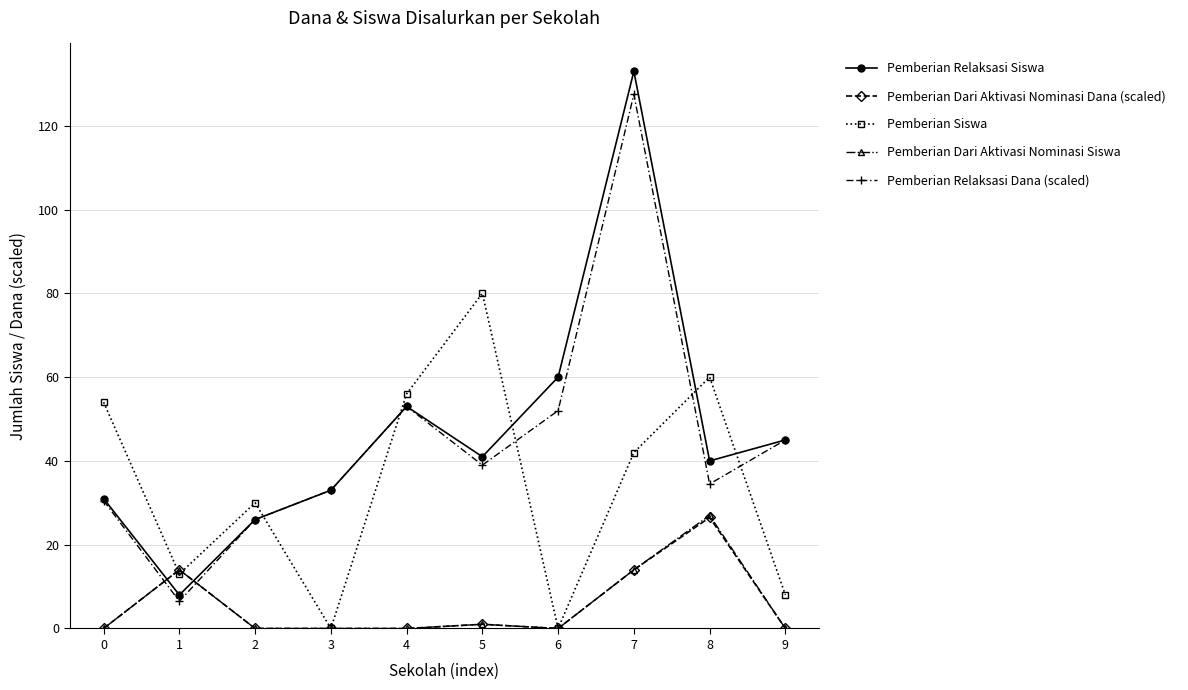

What are all the series names shown in the legend?

Pemberian Relaksasi Siswa, Pemberian Dari Aktivasi Nominasi Dana (scaled), Pemberian Siswa, Pemberian Dari Aktivasi Nominasi Siswa, Pemberian Relaksasi Dana (scaled)